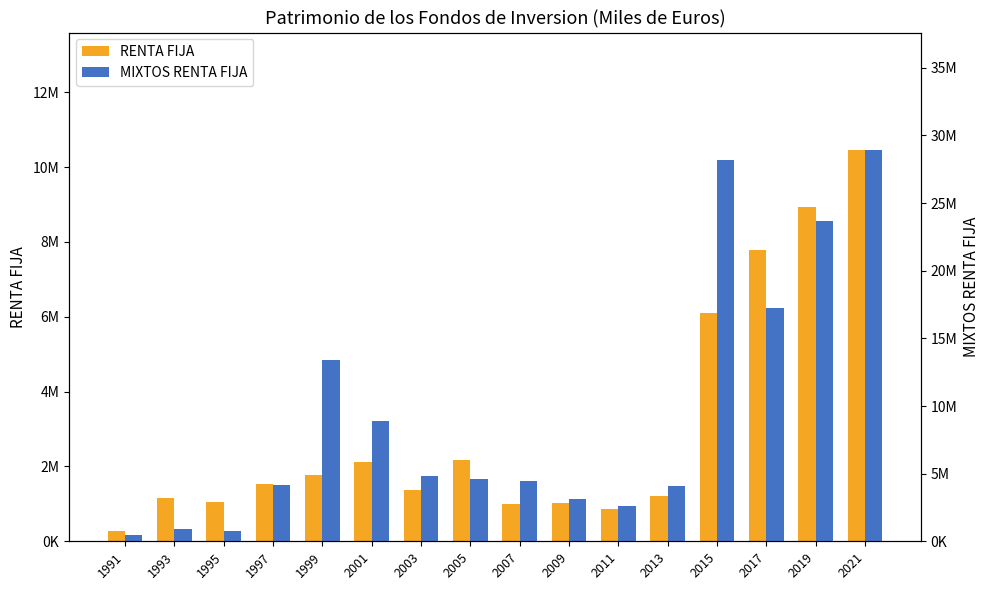

Which category has the lowest value in the MIXTOS RENTA FIJA series?

1991